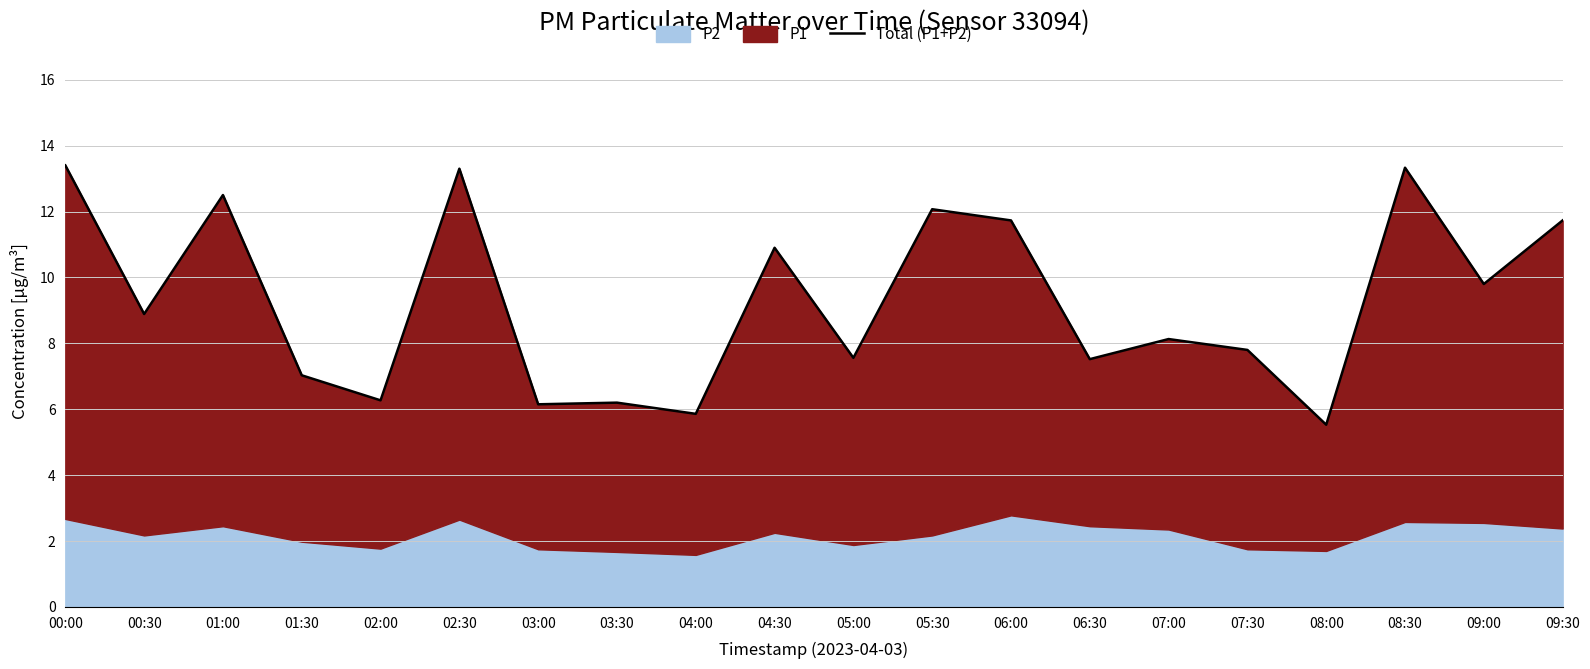

List the labels in order of value, largest first.

00:00, 08:30, 02:30, 01:00, 05:30, 09:30, 06:00, 04:30, 09:00, 00:30, 07:00, 07:30, 05:00, 06:30, 01:30, 02:00, 03:30, 03:00, 04:00, 08:00